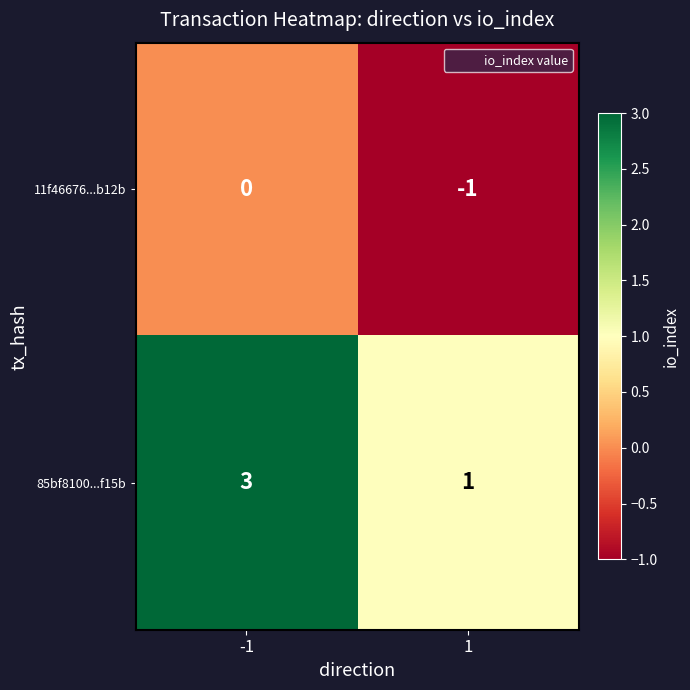

List the series in order of their overall mean, lowest first.

11f46676...b12b, 85bf8100...f15b